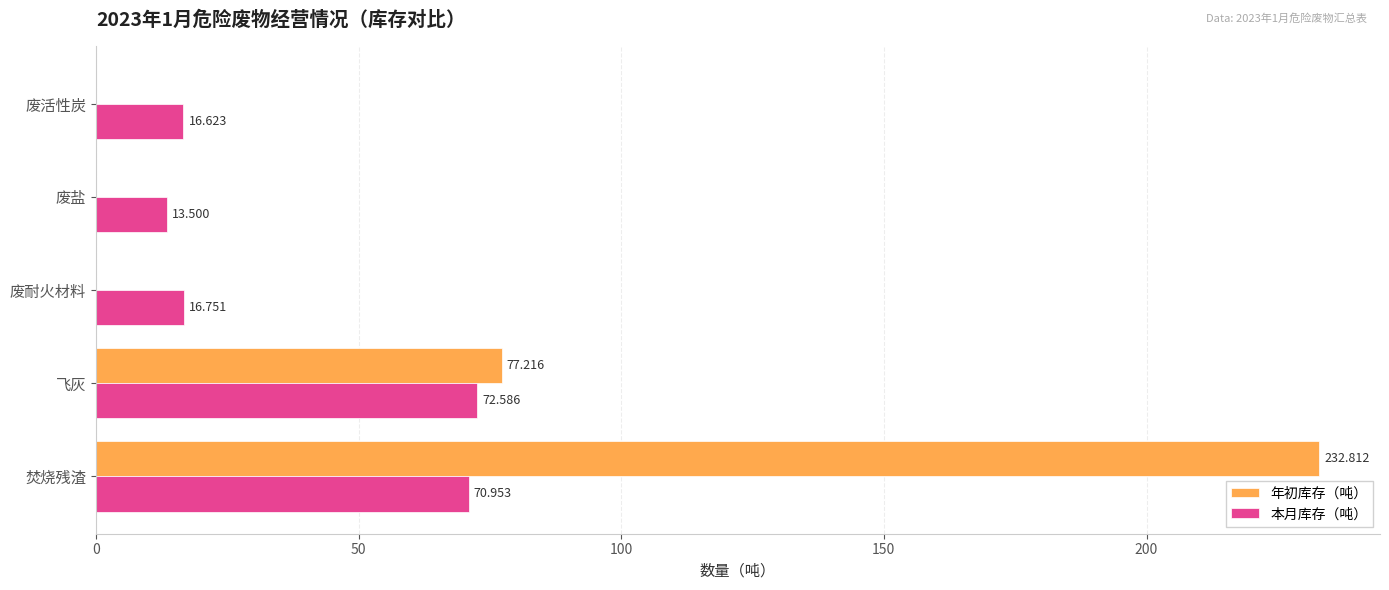

How many distinct data groups are displayed?

2